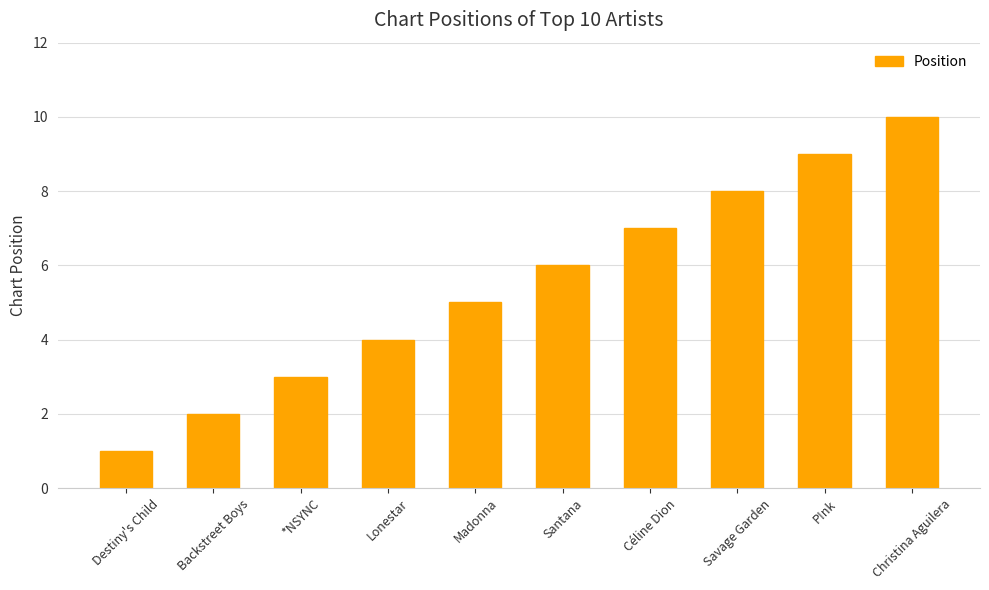

What is the change in value from Destiny's Child to Céline Dion?

+6